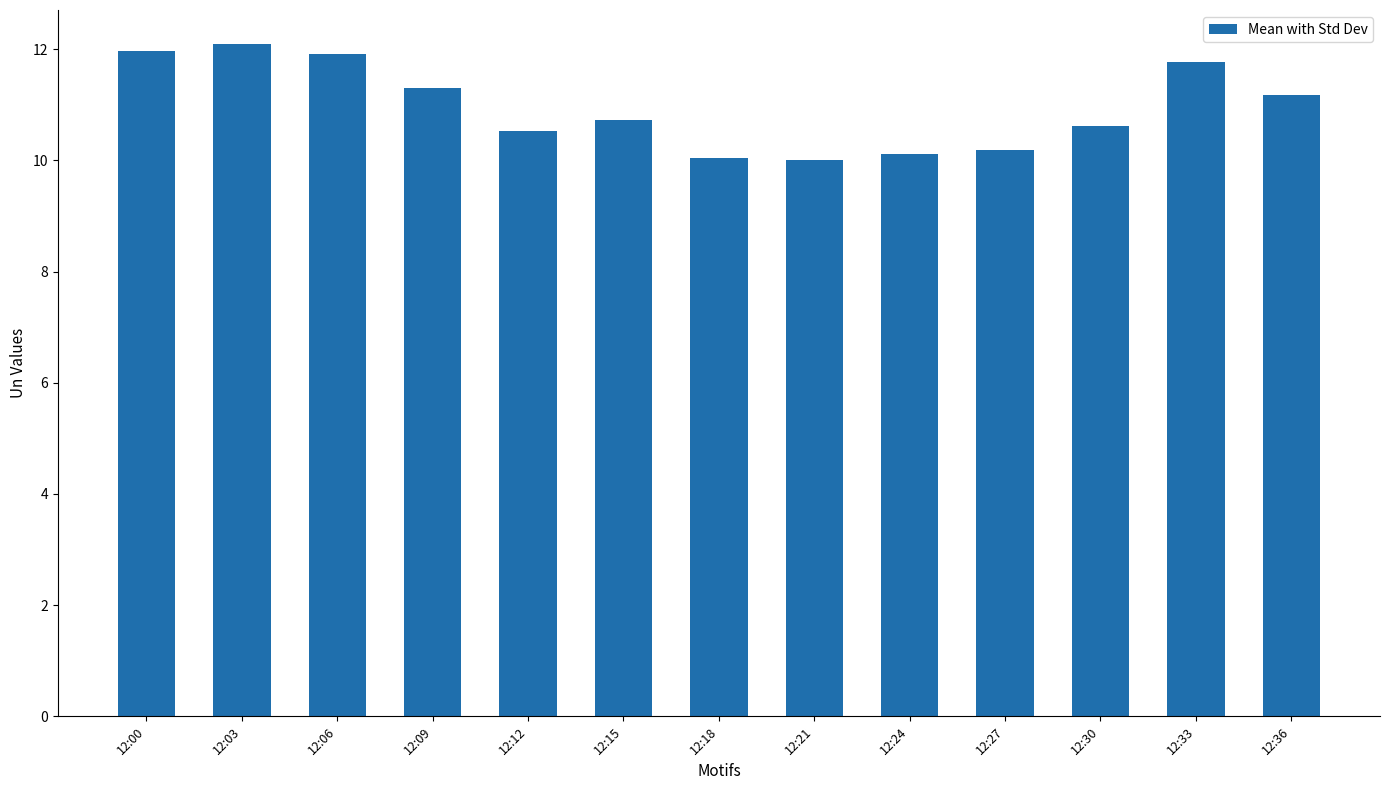

What is the average value?

11.0